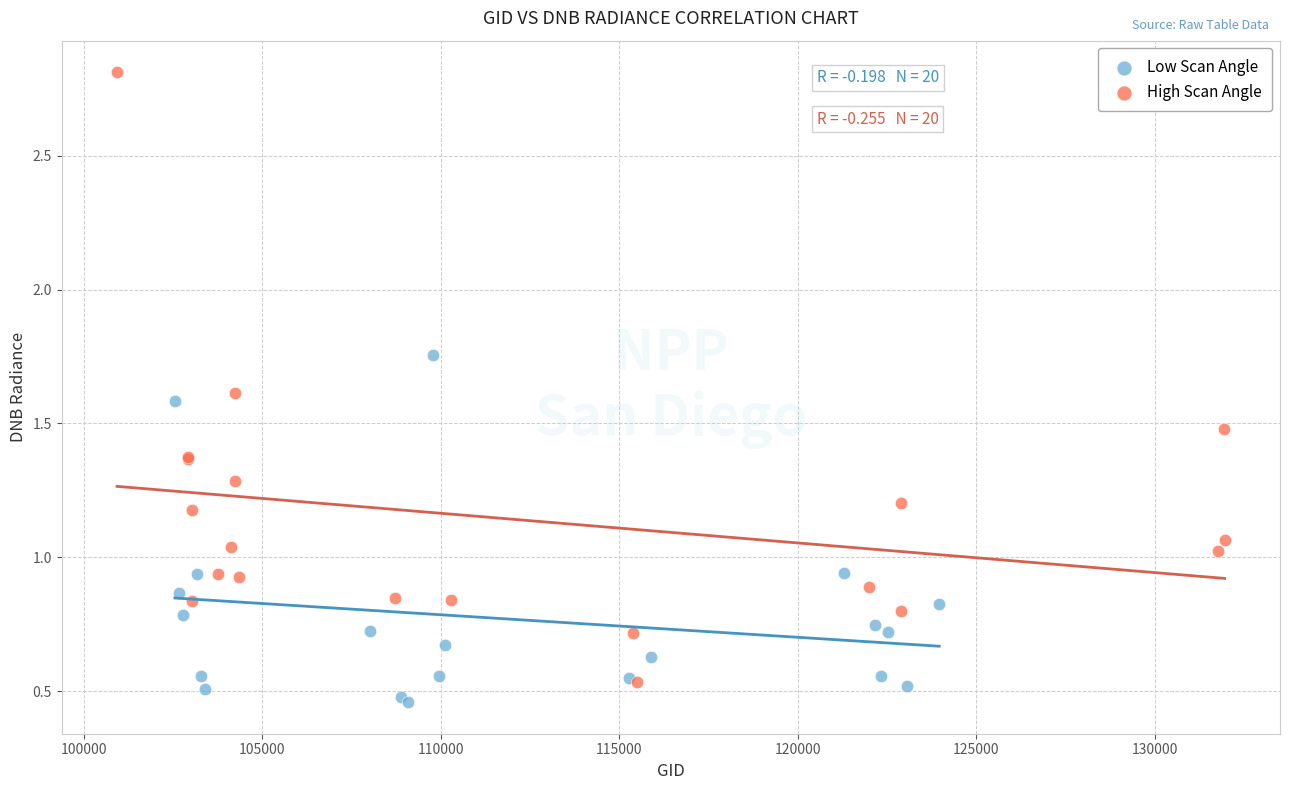

What are all the series names shown in the legend?

Low Scan Angle, High Scan Angle